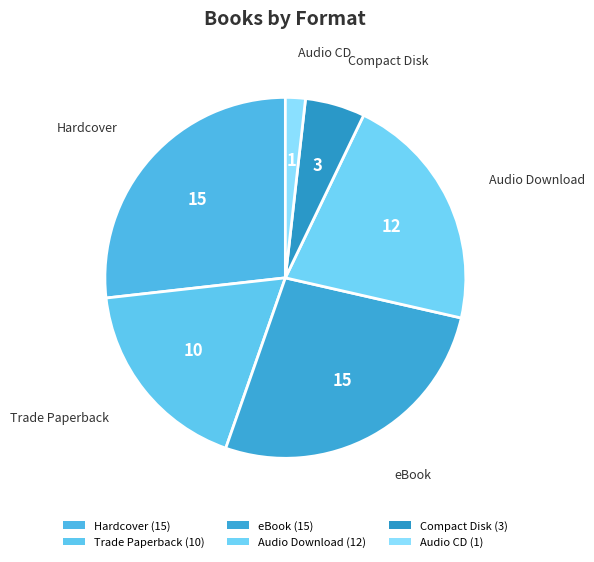

To the nearest percent, what is the average slice percentage?

17%